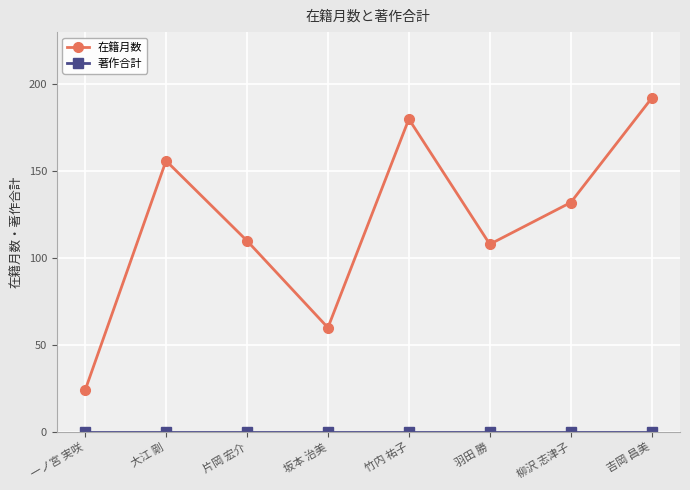

Which category has the highest value across all series?

吉岡 昌美